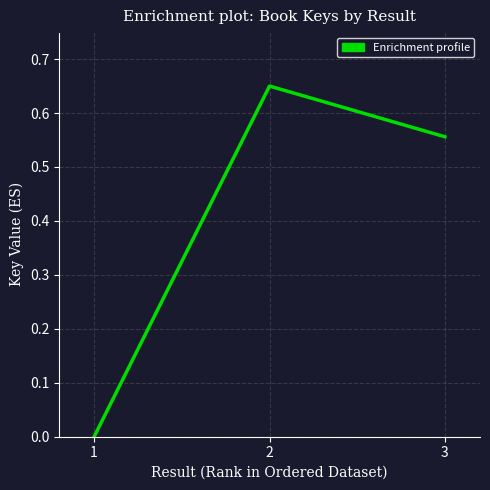

True or false: the data shows 0.2 at 1.

False